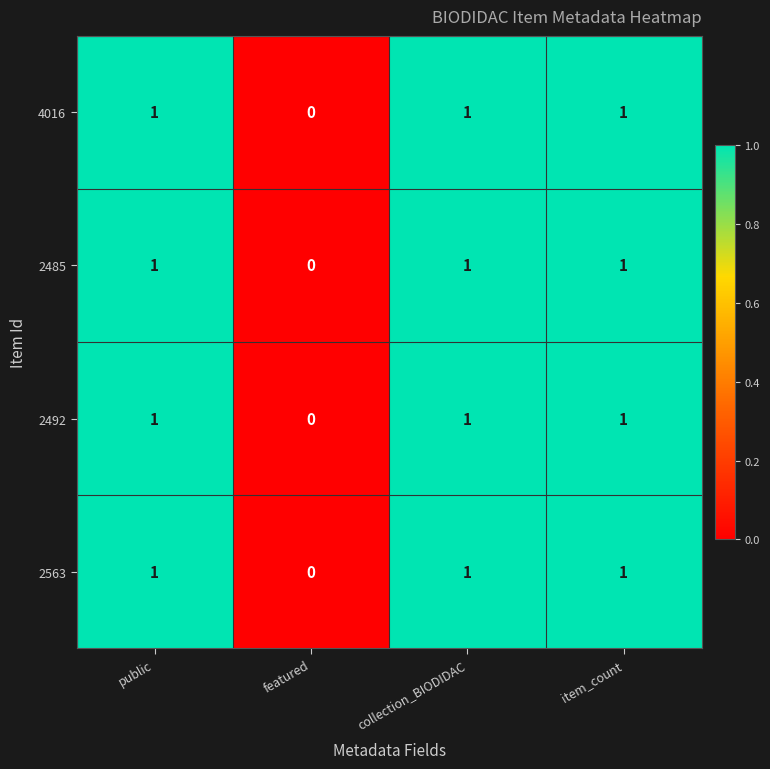

What is the total value across all series at item_count?

4